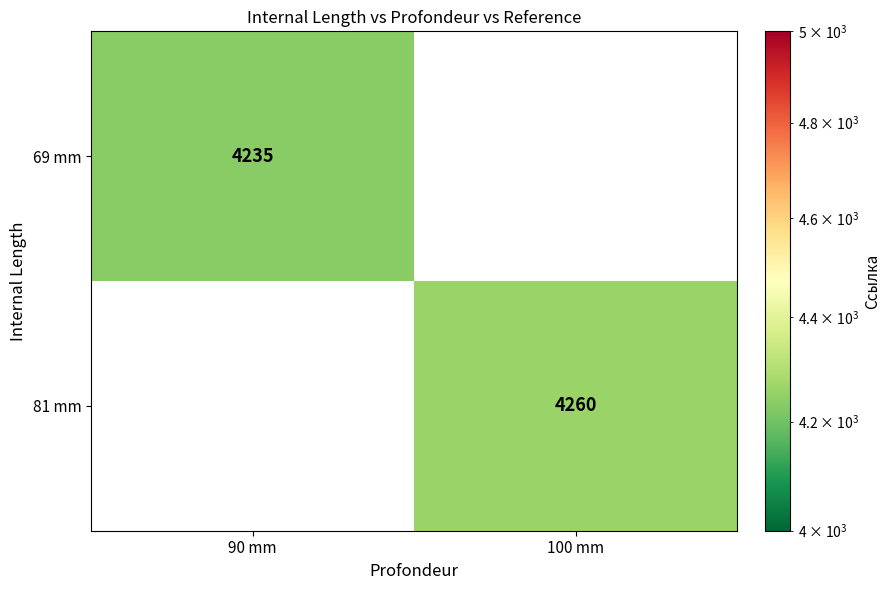

Is it true that 81 mm equals 2322 at 100 mm?

False